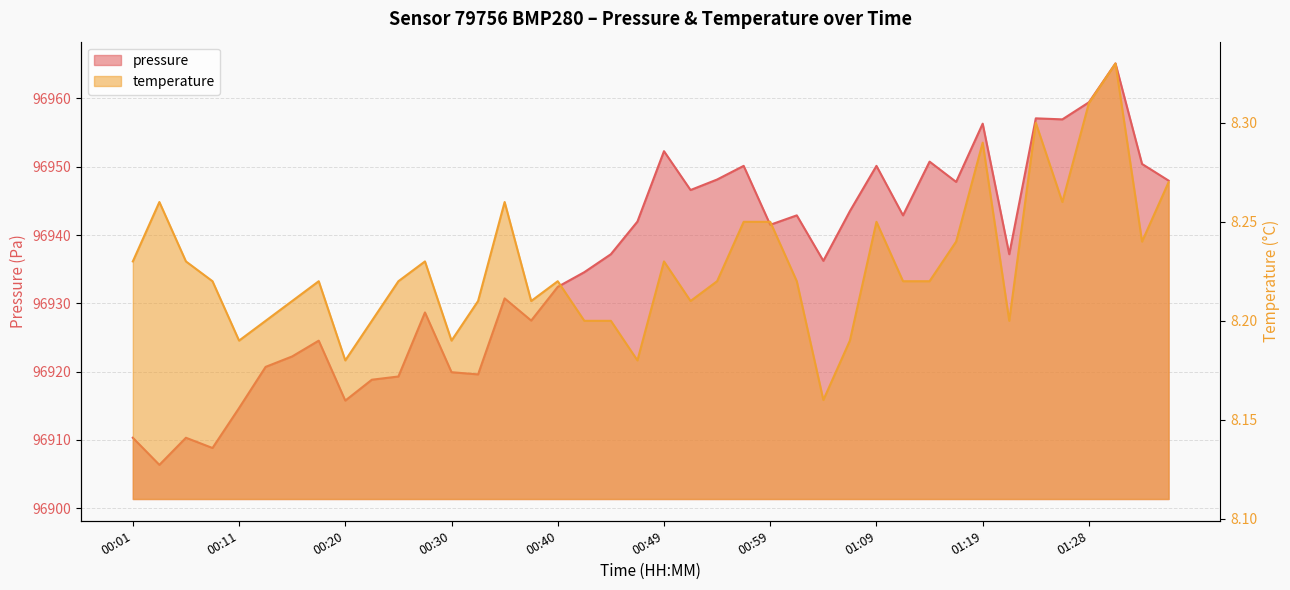

What are all the series names shown in the legend?

pressure, temperature